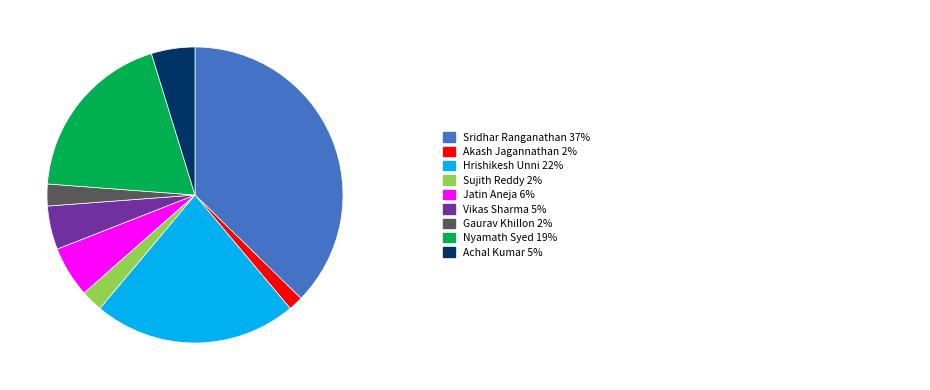

Is there any slice that represents more than half of the pie?

No